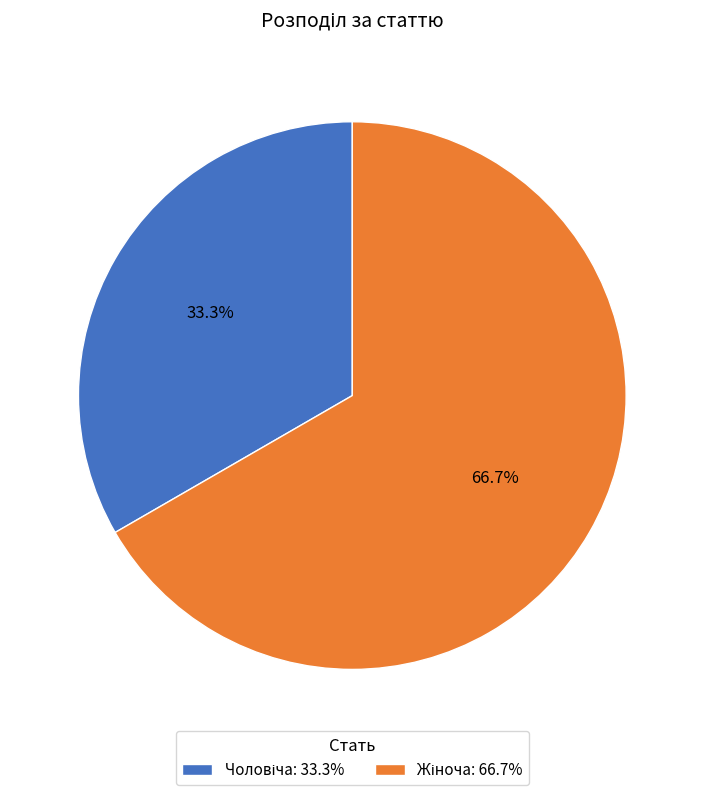

Is there any slice that represents more than half of the pie?

Yes